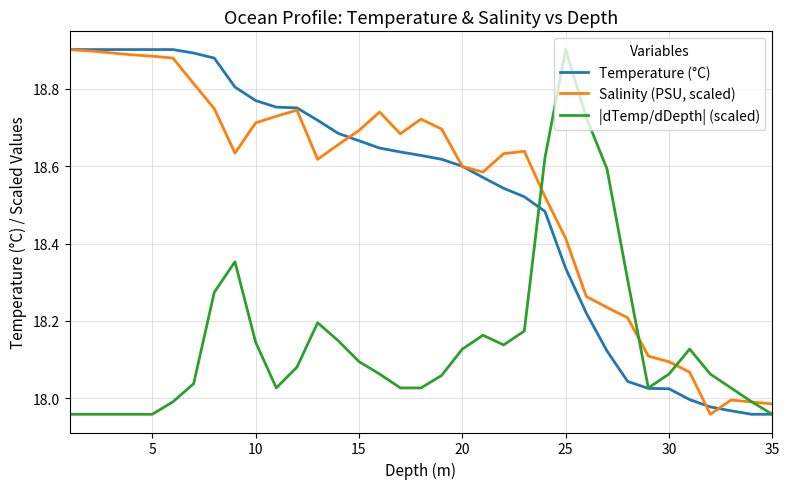

What are all the series names shown in the legend?

Temperature (°C), Salinity (PSU, scaled), |dTemp/dDepth| (scaled)